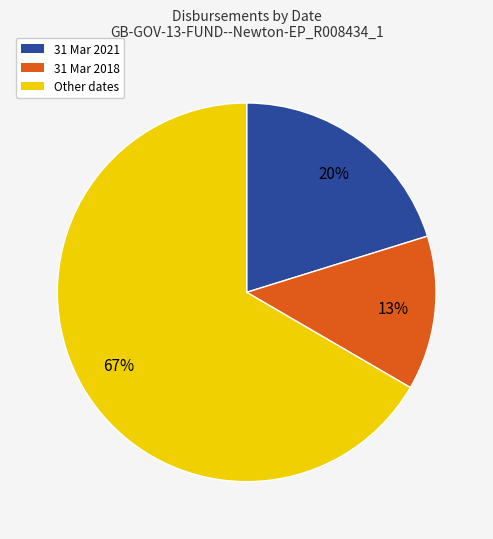

True or false: Other dates accounts for 60% of the total.

False